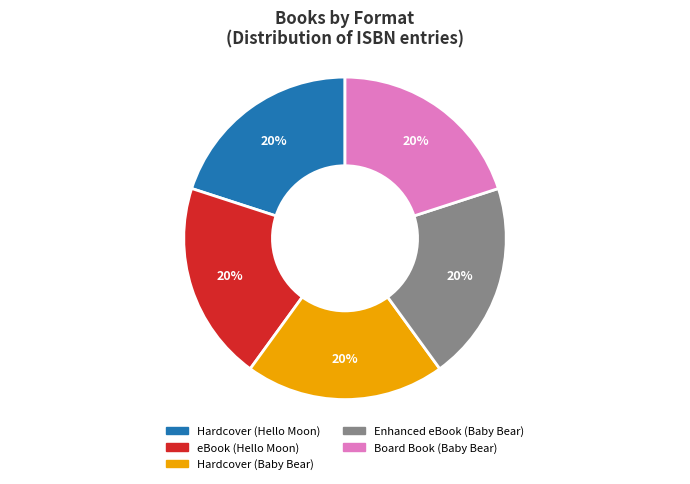

To the nearest percent, what is the average slice percentage?

20%